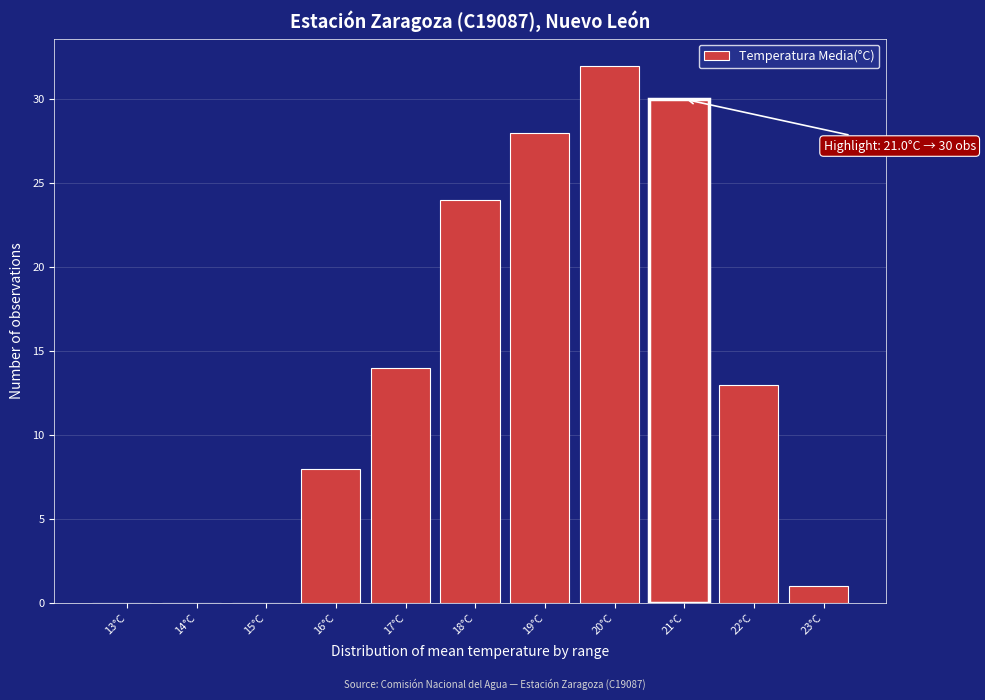

Reading left to right, list all the values displayed in this chart.

13°C=0	14°C=0	15°C=0	16°C=8	17°C=14	18°C=24	19°C=28	20°C=32	21°C=30	22°C=13	23°C=1